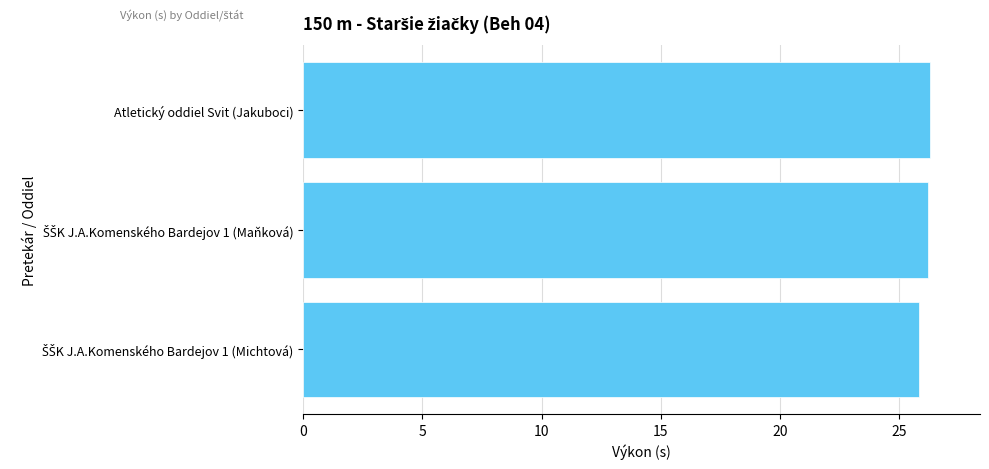

Does the chart contain any negative values?

No